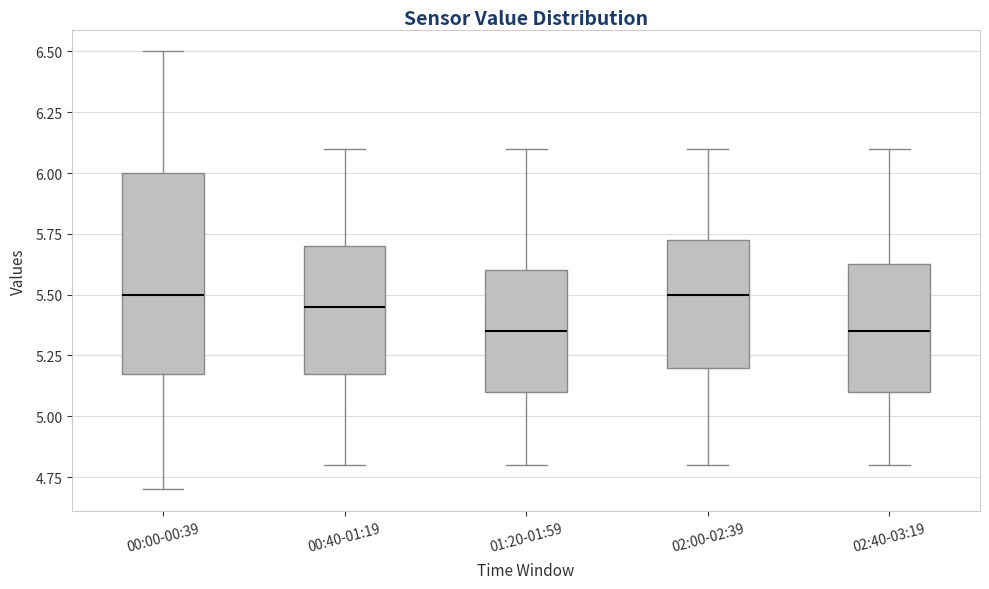

Reading left to right, read every box against the y-axis: the position of its median line, the range the box covers, and the ends of its whiskers. The values are not printed on the chart, so give them approximately, as read against the axis.

00:00-00:39: median 5.50, box 5.20 to 6.00, whiskers 4.70 to 6.50
00:40-01:19: median 5.45, box 5.20 to 5.70, whiskers 4.80 to 6.10
01:20-01:59: median 5.35, box 5.10 to 5.60, whiskers 4.80 to 6.10
02:00-02:39: median 5.50, box 5.20 to 5.75, whiskers 4.80 to 6.10
02:40-03:19: median 5.35, box 5.10 to 5.65, whiskers 4.80 to 6.10